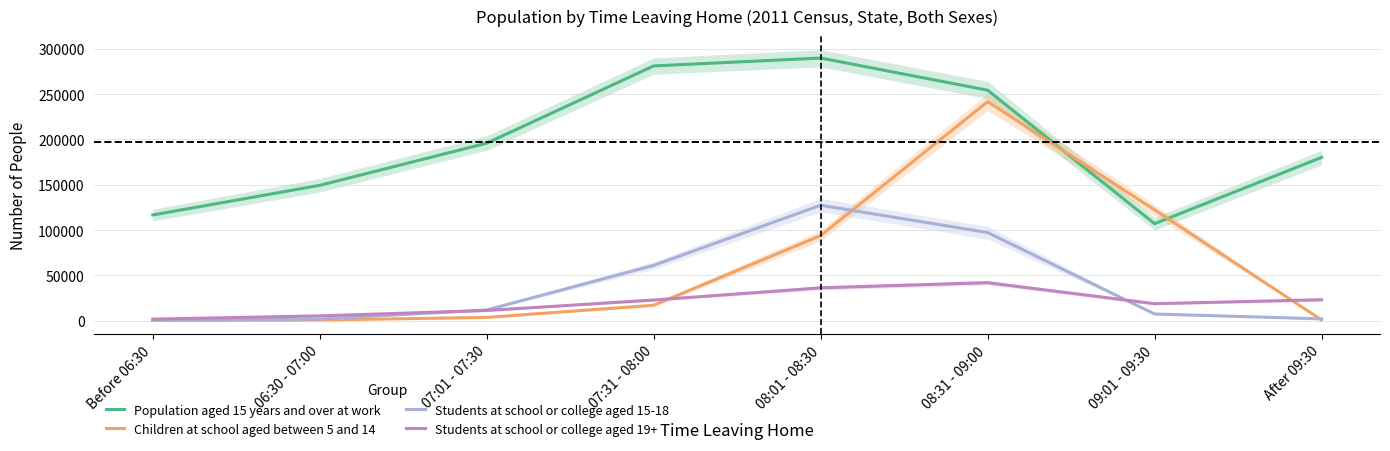

At which category does Students at school or college aged 19+ reach its first local valley?

09:01 - 09:30